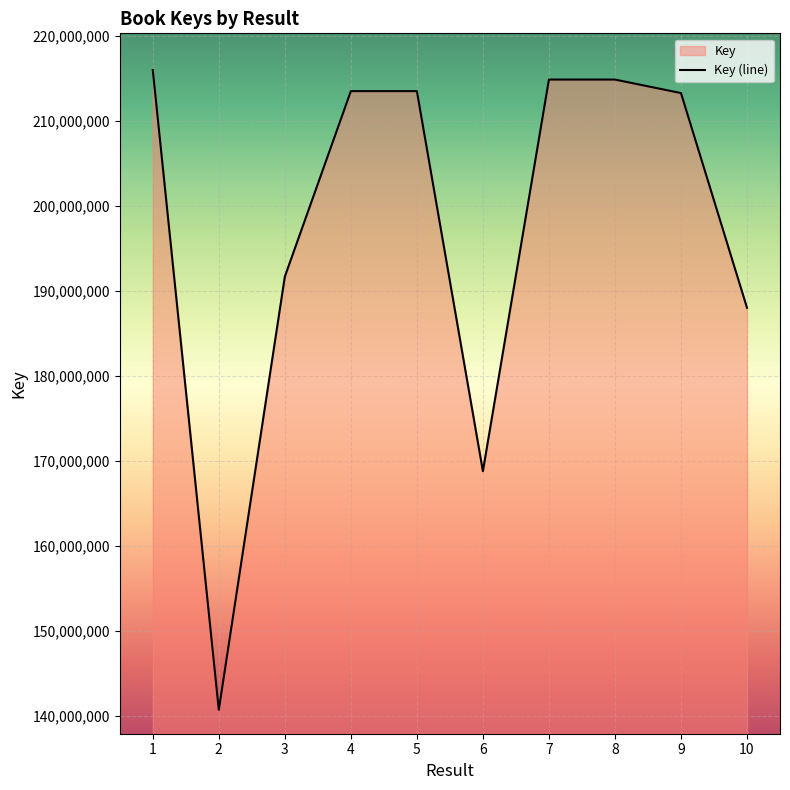

Approximately how many times larger is the value at 5 compared to 7?

1.0